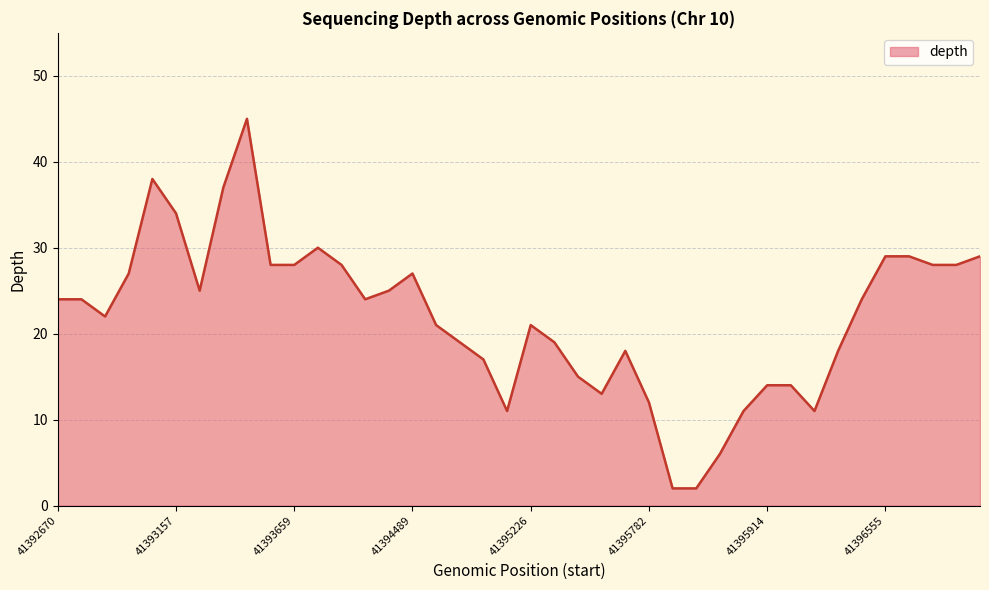

What is the difference between the maximum and minimum values?

43